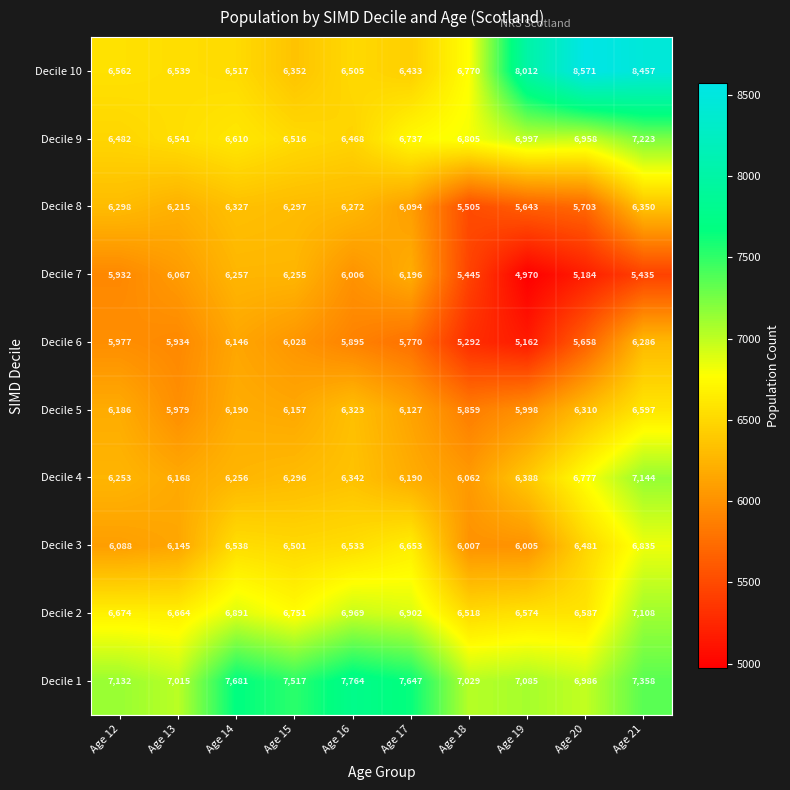

At which label is Decile 5 closest to 6228?

Age 14